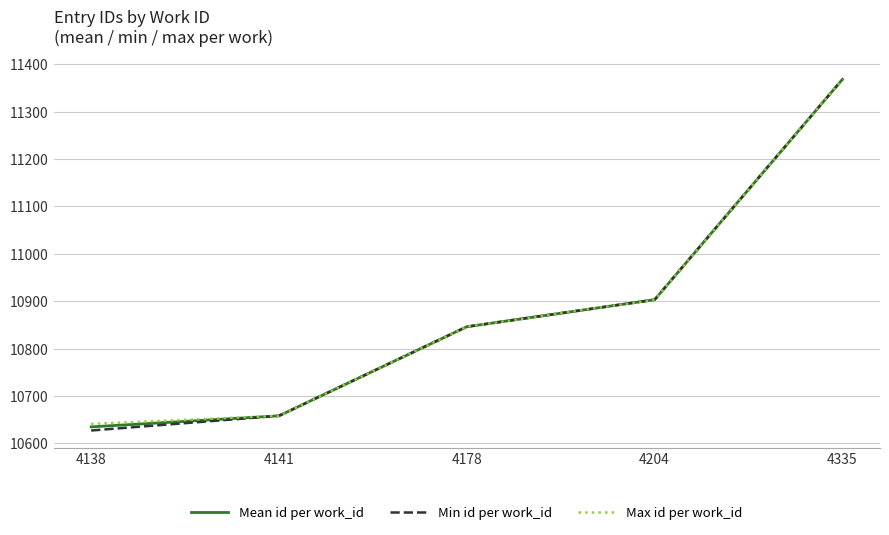

What is the average value of the Max id per work_id series?

10883.2